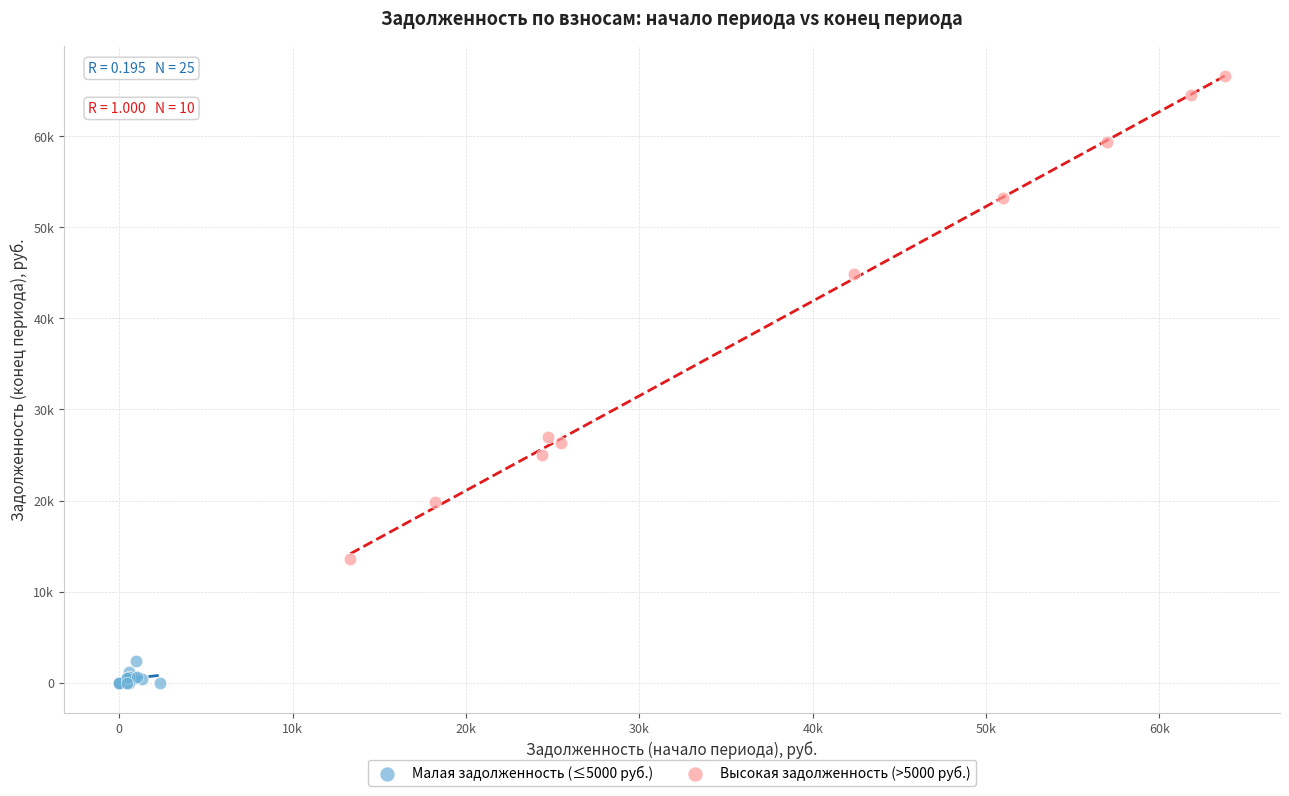

Which series has the widest spread of Y values?

Высокая задолженность (>5000 руб.)